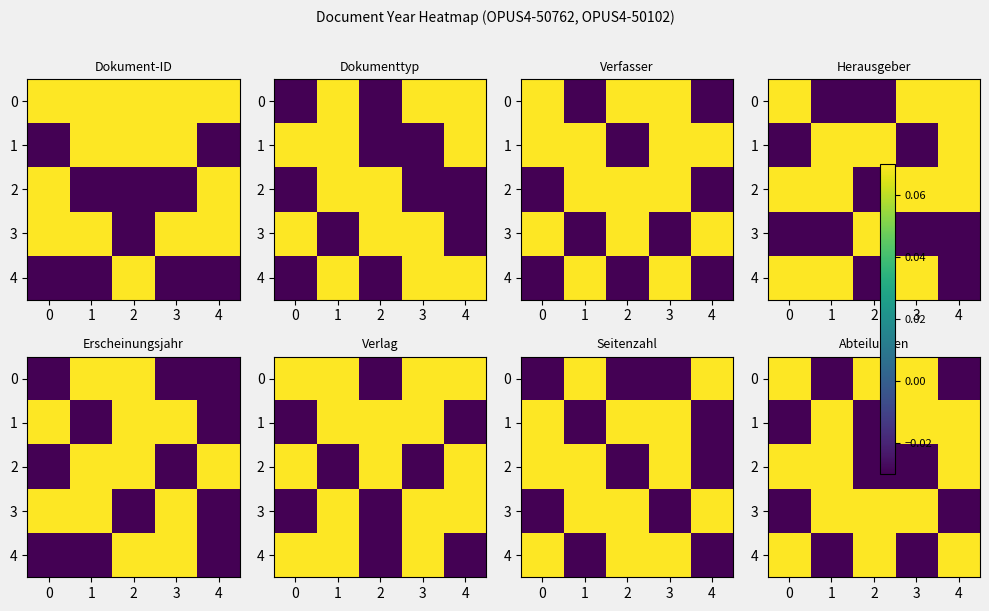

What is the difference between the maximum and minimum values in the 4 series?

0.1